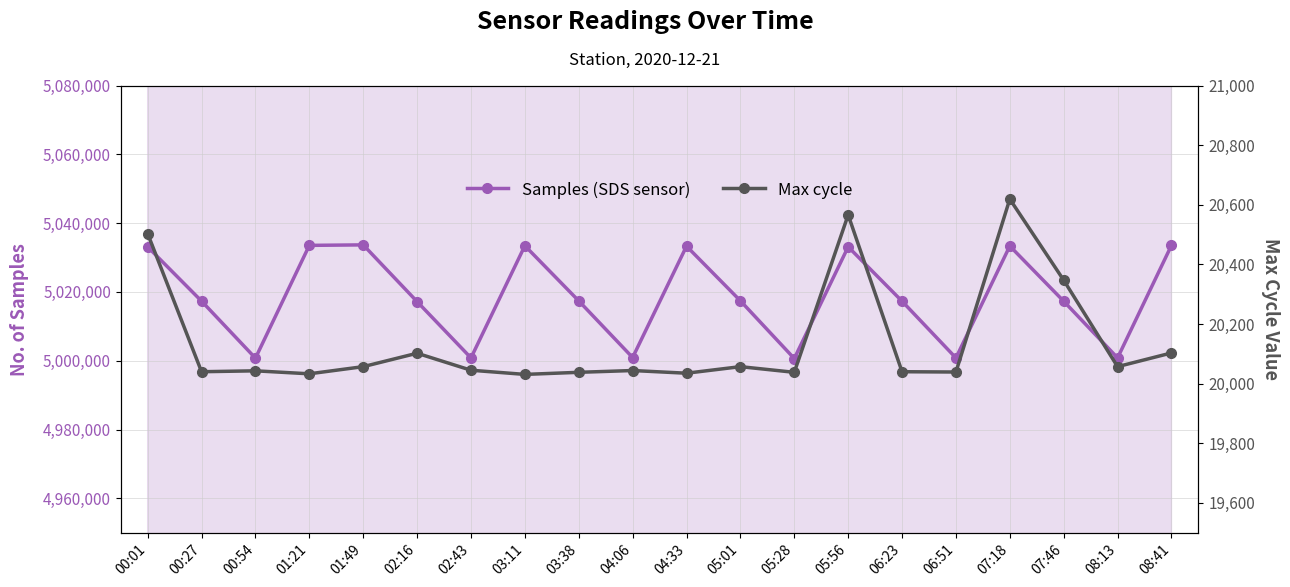

What is the minimum value for Max cycle?

20031